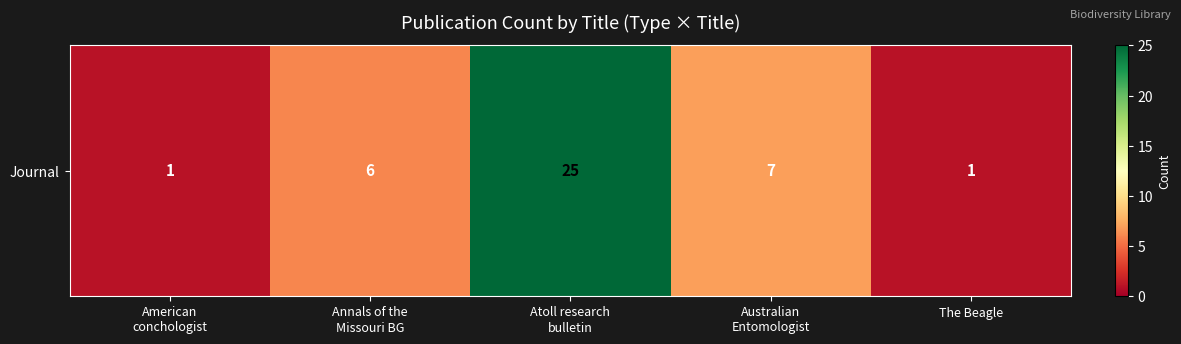

Rank the categories by value from highest to lowest.

Atoll research
bulletin, Australian
Entomologist, Annals of the
Missouri BG, American
conchologist, The Beagle